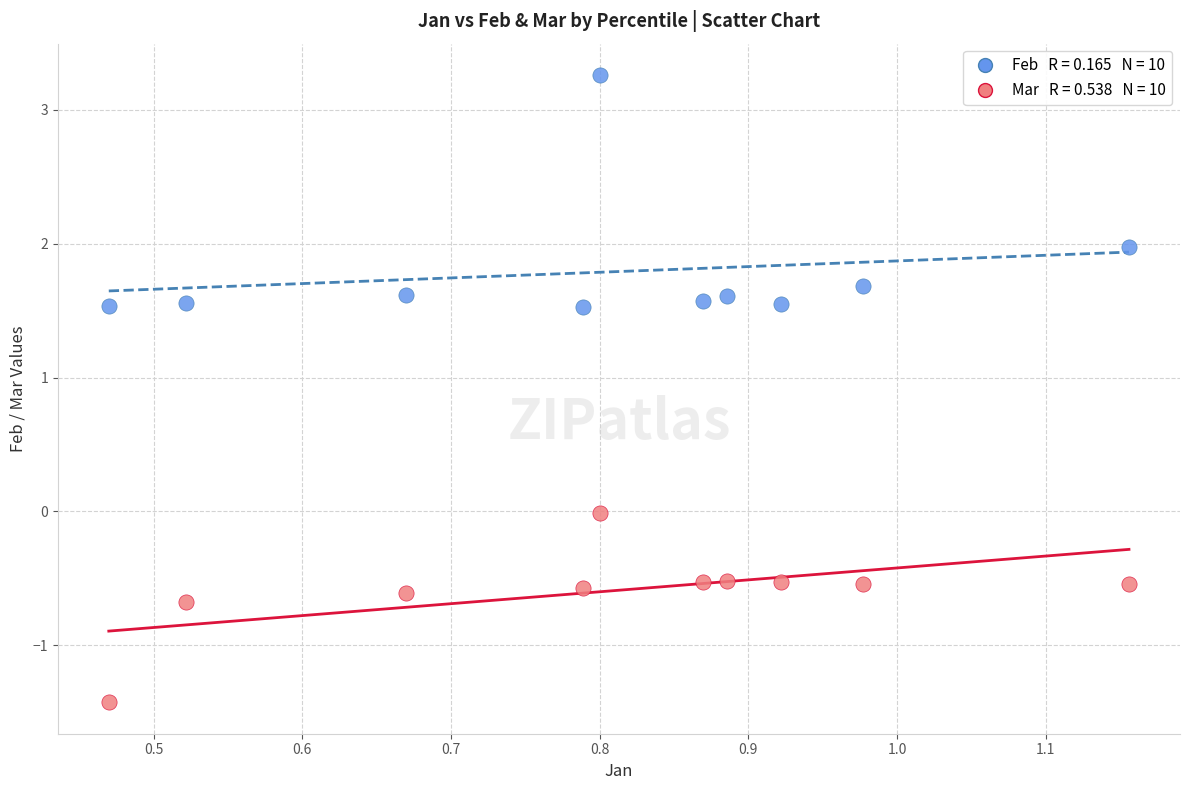

Across all data points, what is the range of X values (max minus min)?

0.7